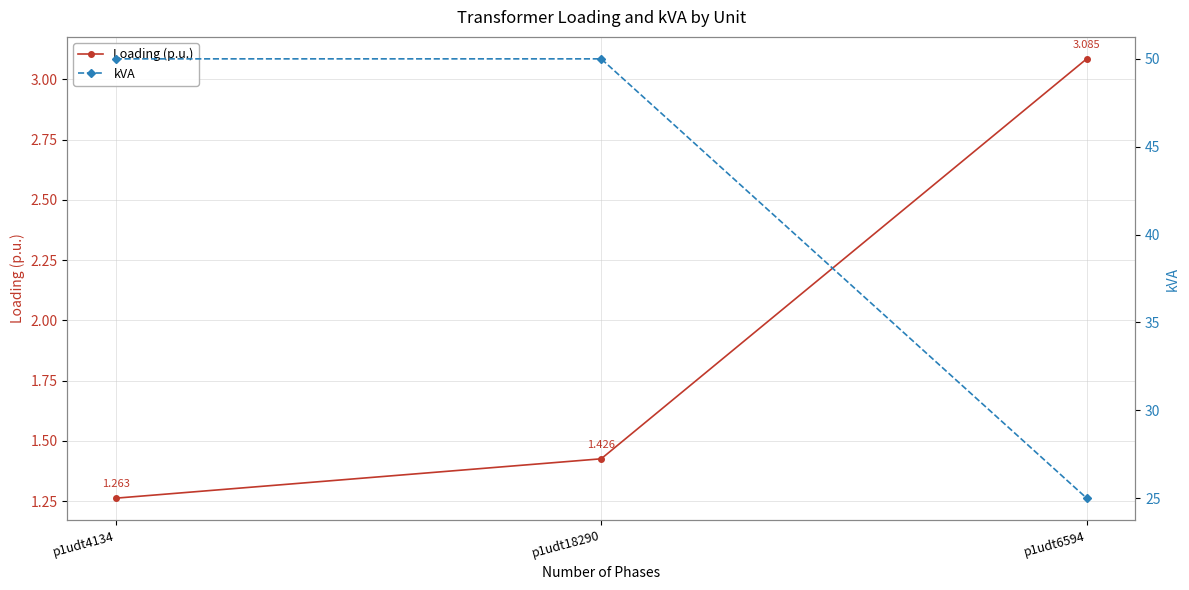

Between p1udt6594 and p1udt4134, which is larger?

p1udt6594